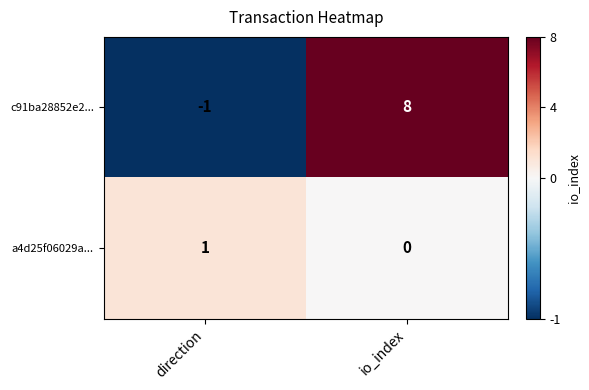

At io_index, list the series in order from largest to smallest.

c91ba28852e2..., a4d25f06029a...